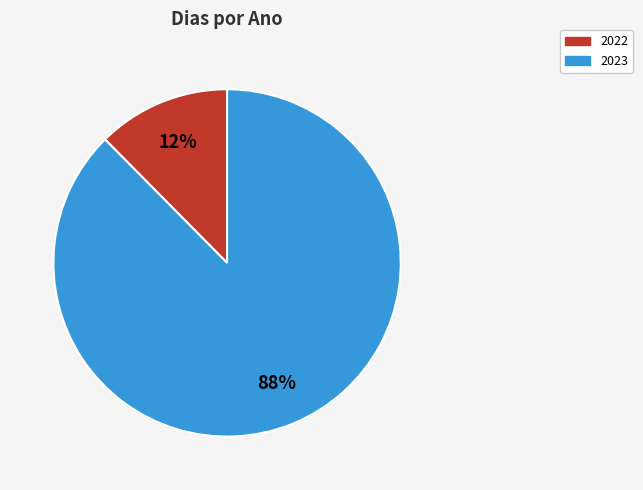

What is the smallest slice in the pie chart?

2022